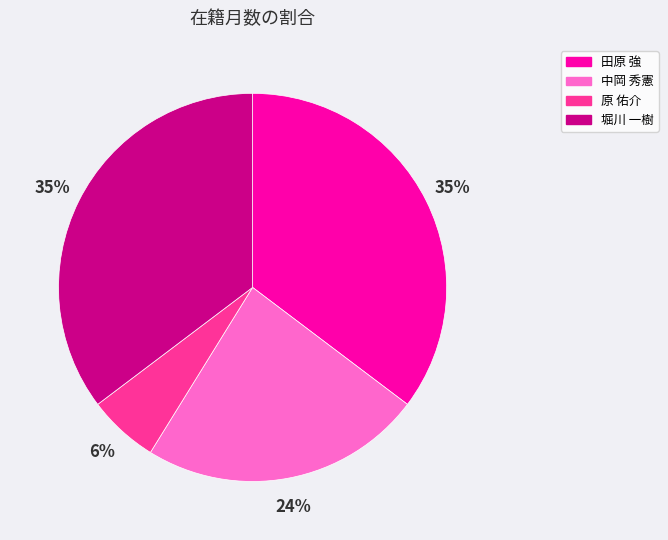

What is the smallest slice in the pie chart?

原 佑介